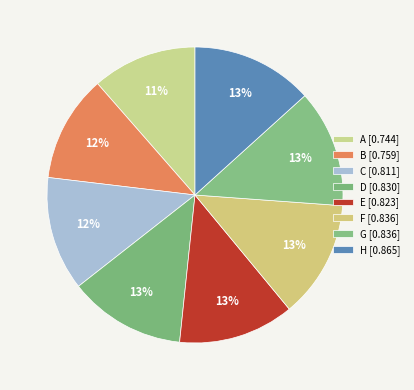

The C slice represents 23% of the pie. True or false?

False